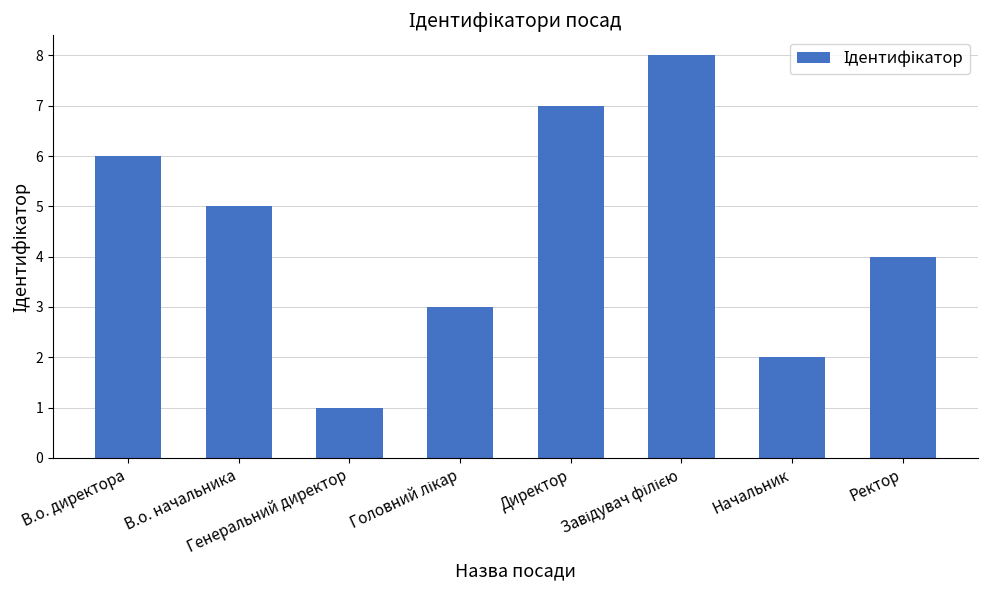

At which label does the data first exceed 5?

В.о. директора